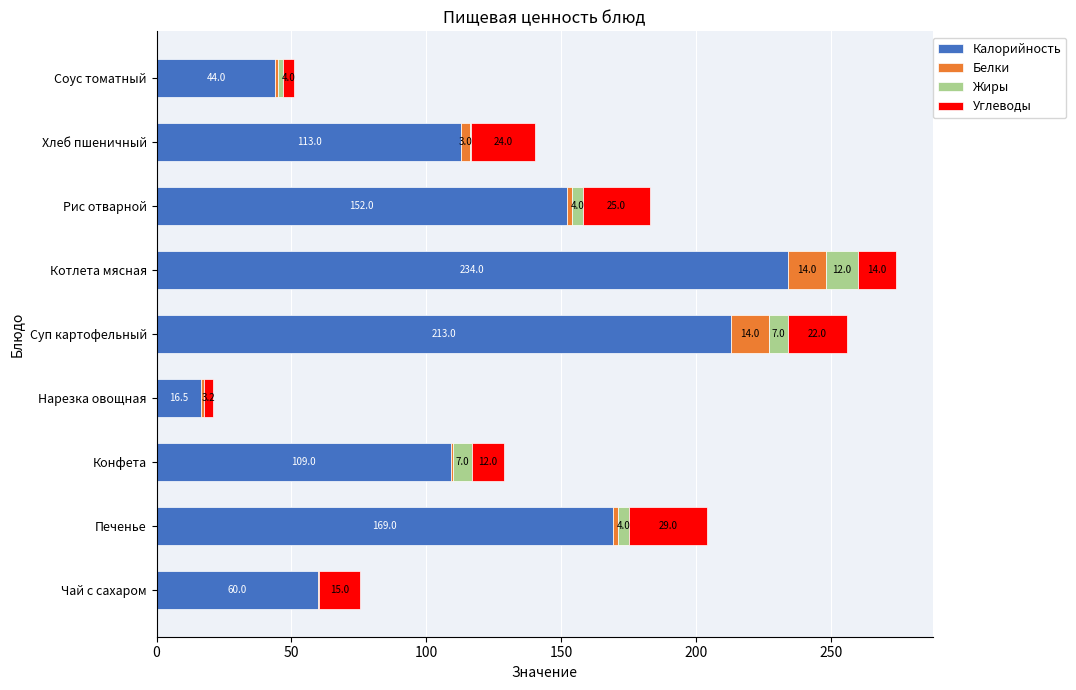

The Калорийность series shows 49.6 at Печенье. True or false?

False